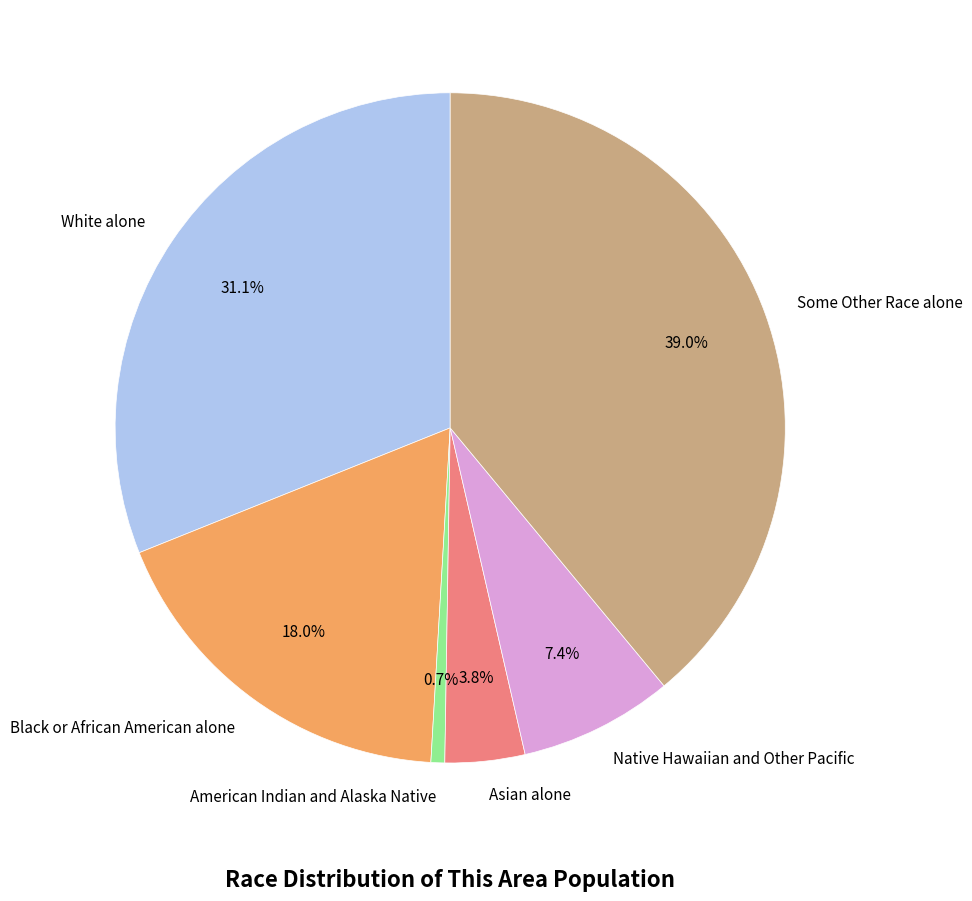

Count the number of slices in the pie.

6